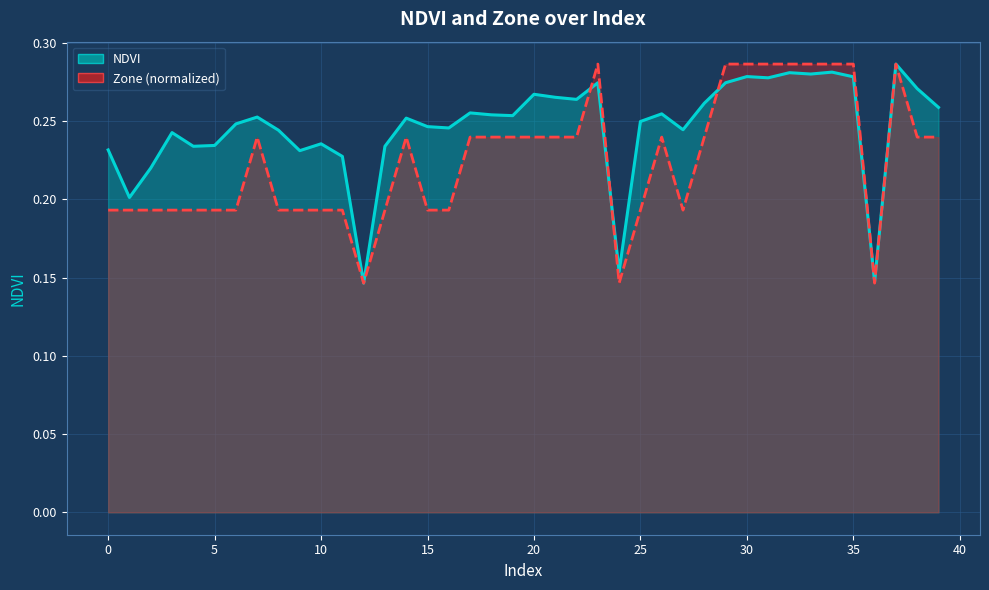

After their last crossing, which series has the higher values: NDVI or Zone?

NDVI